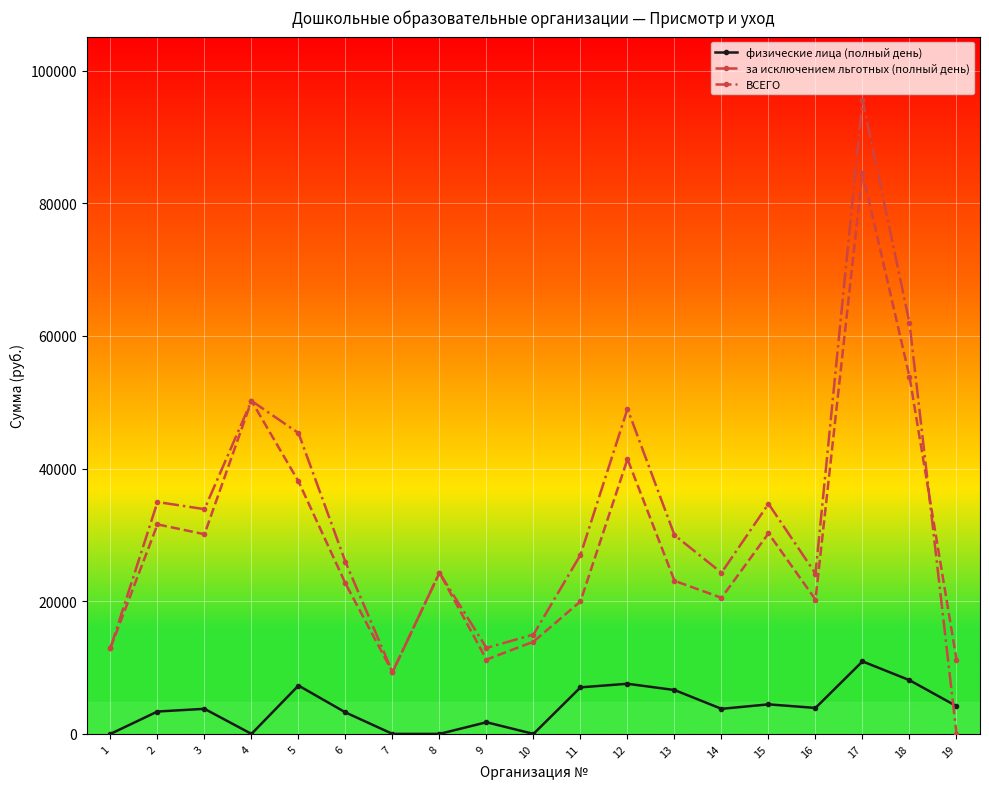

Rank the series by their maximum value, from highest to lowest.

ВСЕГО, за исключением льготных (полный день), физические лица (полный день)